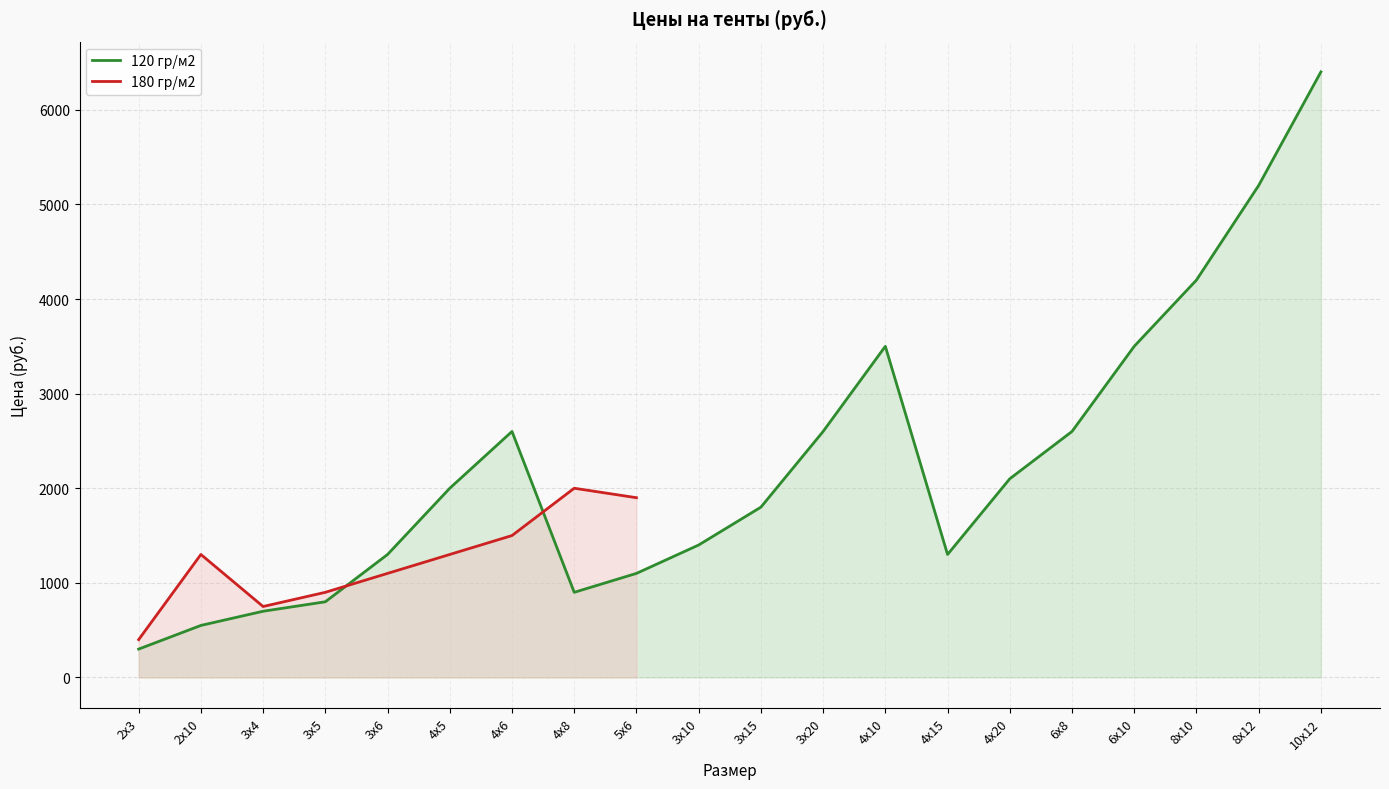

Where is the data nearest to the value 3350?

4х10